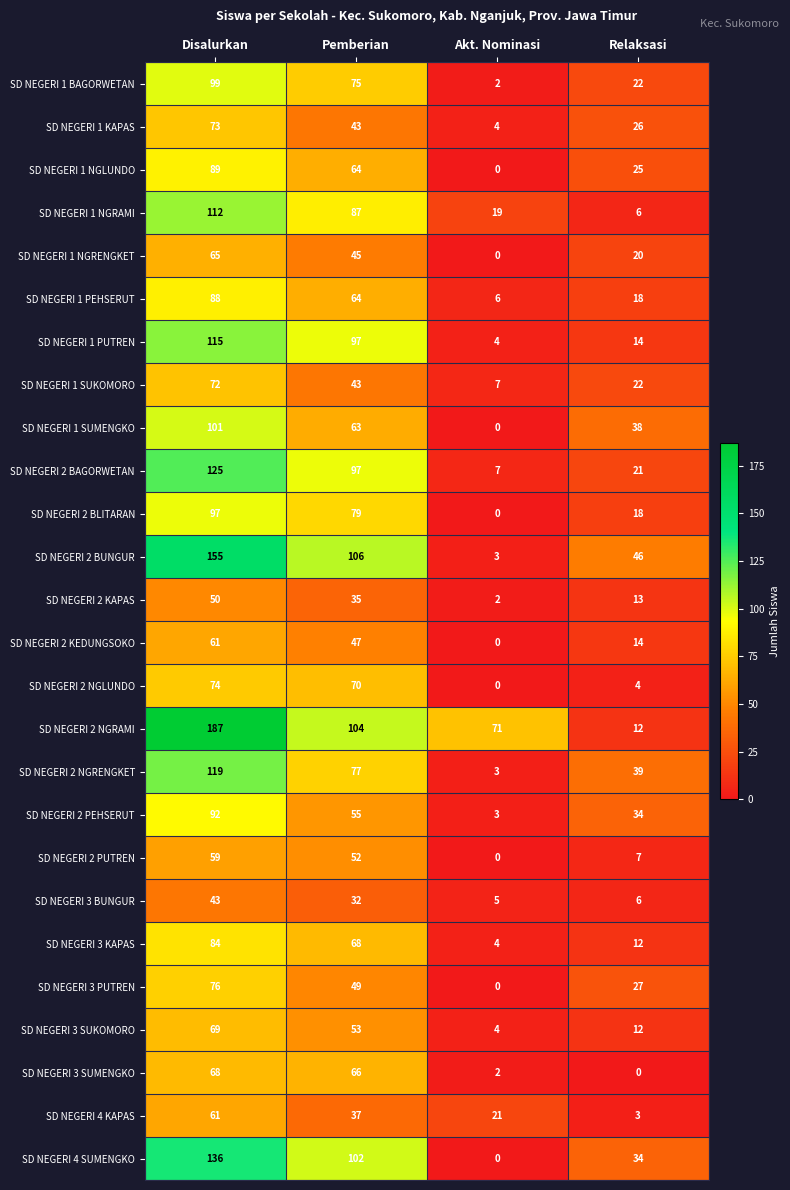

What is the spread (max minus min) of values at Relaksasi?

46